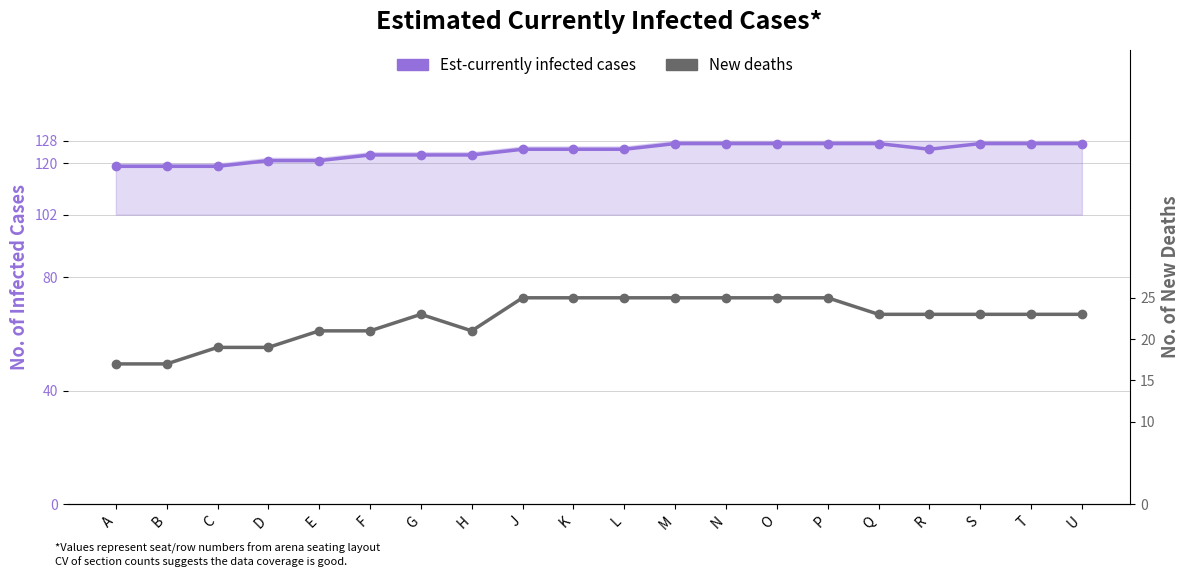

What is the total value across all series at P?

152